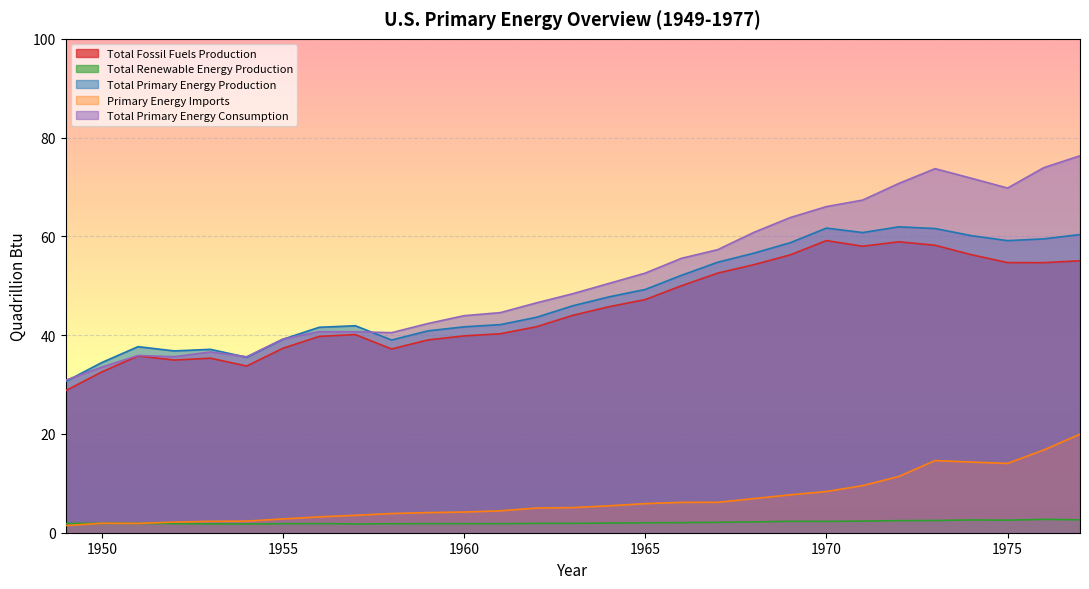

How many lines are shown in the chart?

5